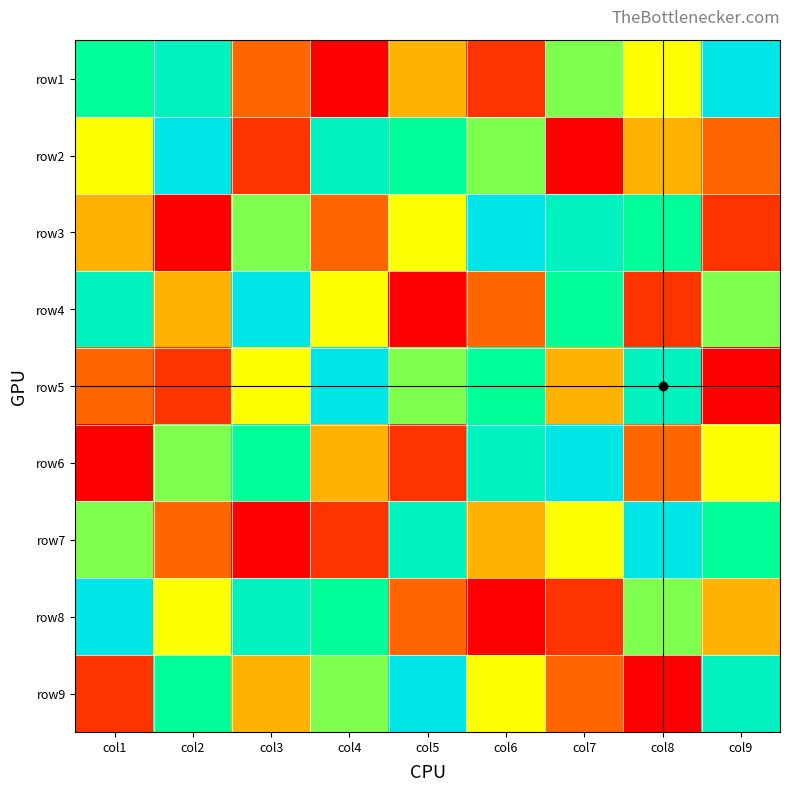

What is the approximate value of row4 at col3?

9